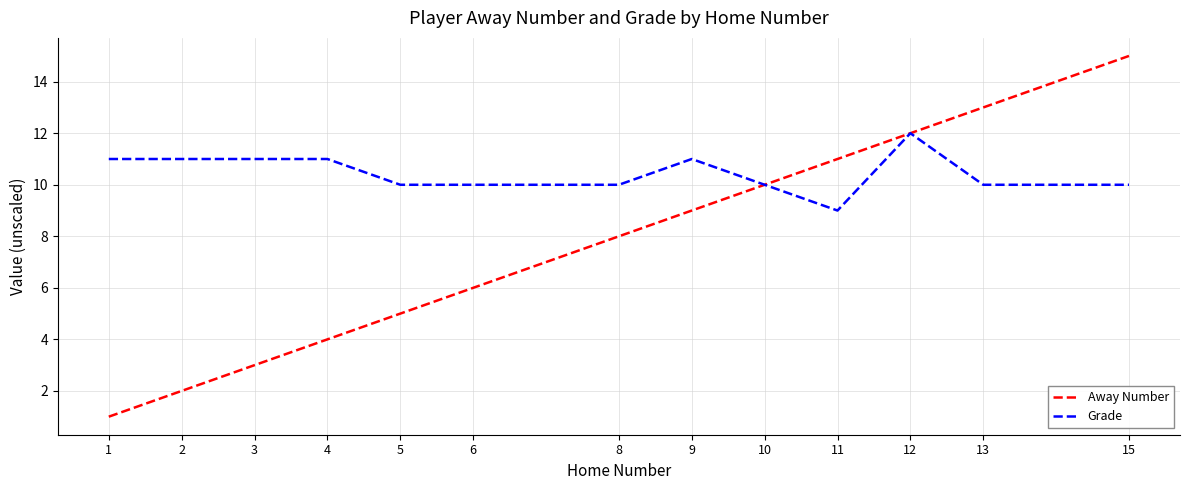

True or false: Grade has a value of 18 at 10.

False